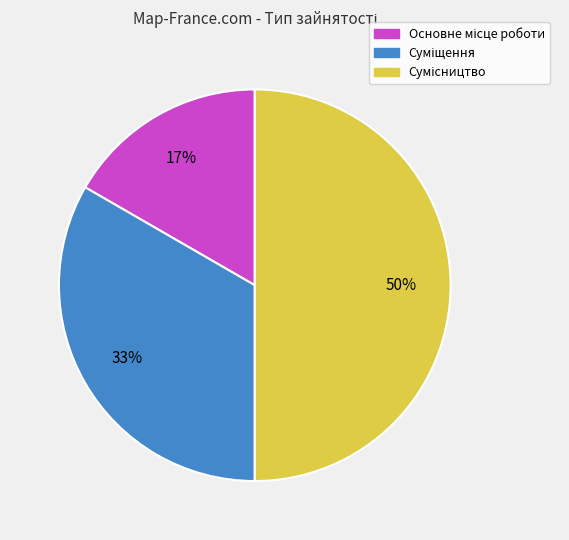

To the nearest percent, what is the average slice percentage?

33%